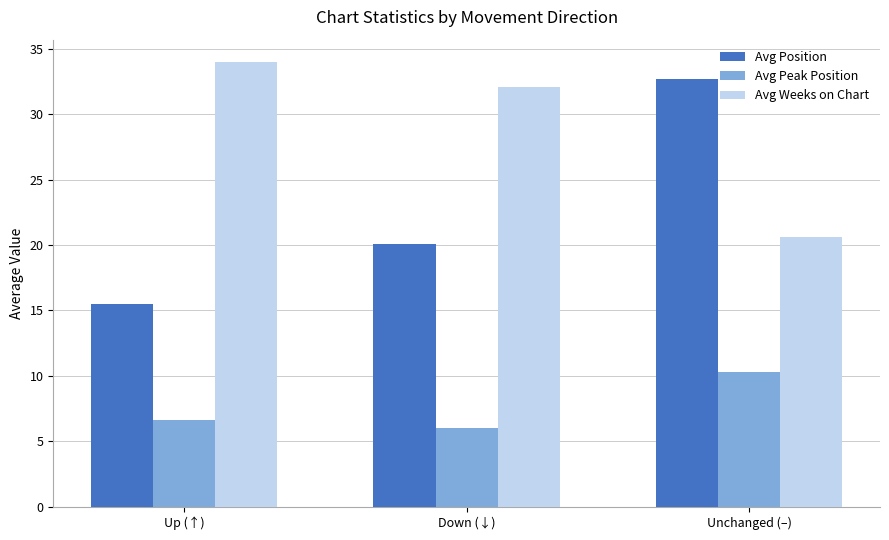

What is the sum of all Avg Position values?

68.3